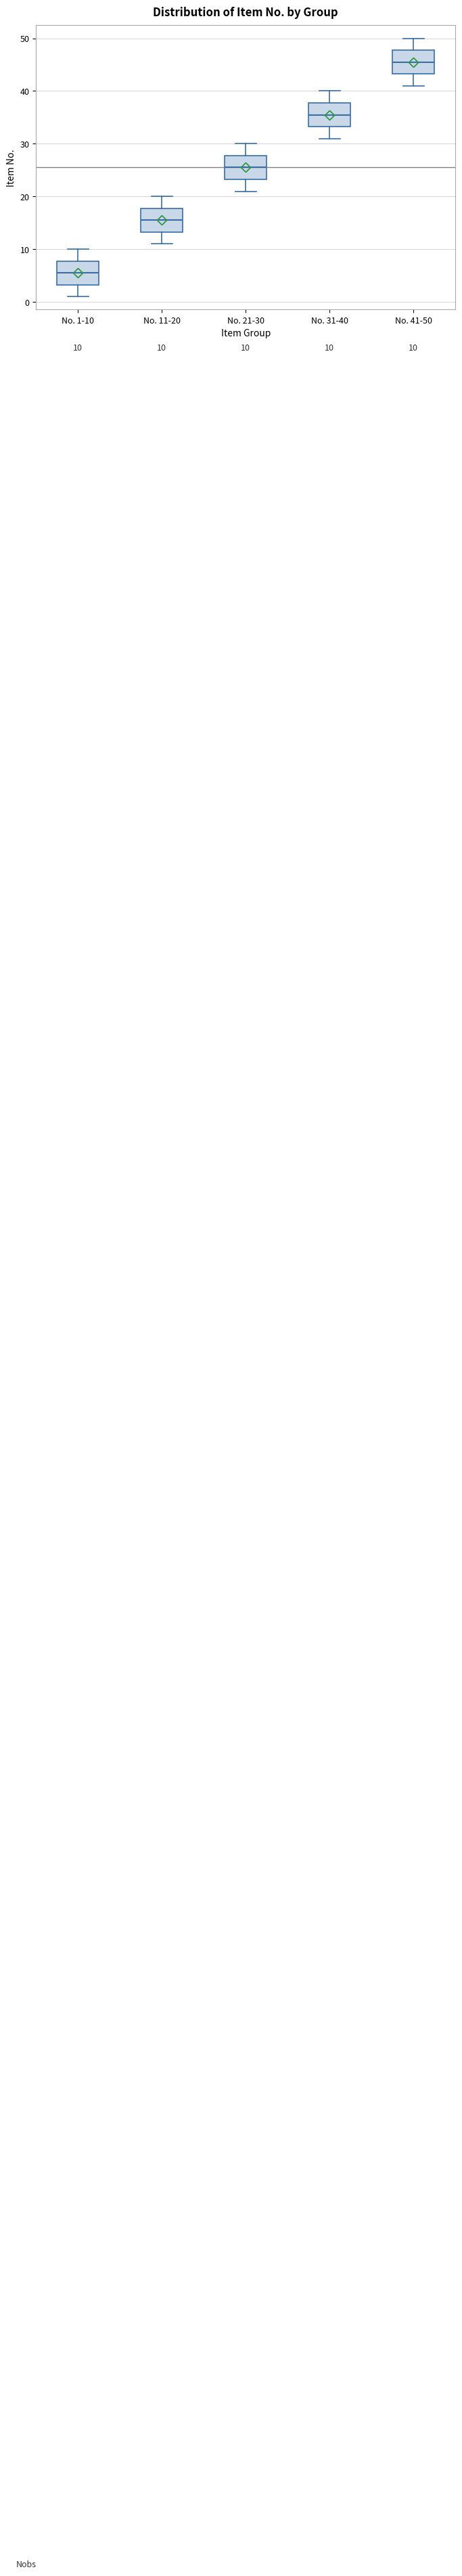

Which box has the lowest median line?

No. 1-10